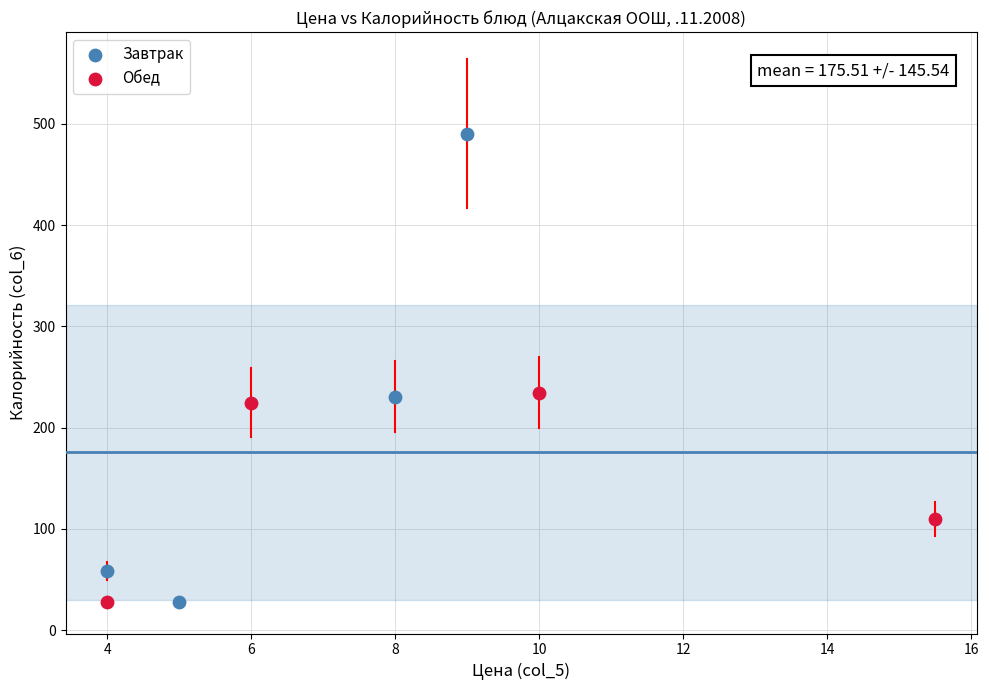

Which series contains the highest Y value?

Завтрак